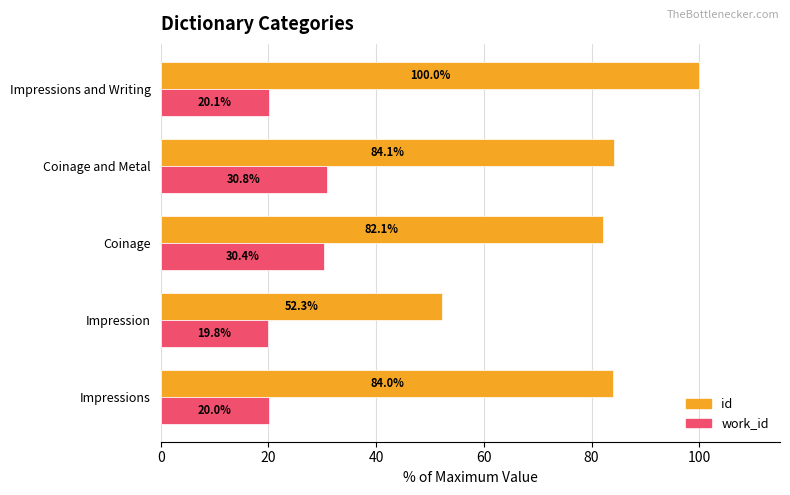

Which series has the largest total across all categories?

id